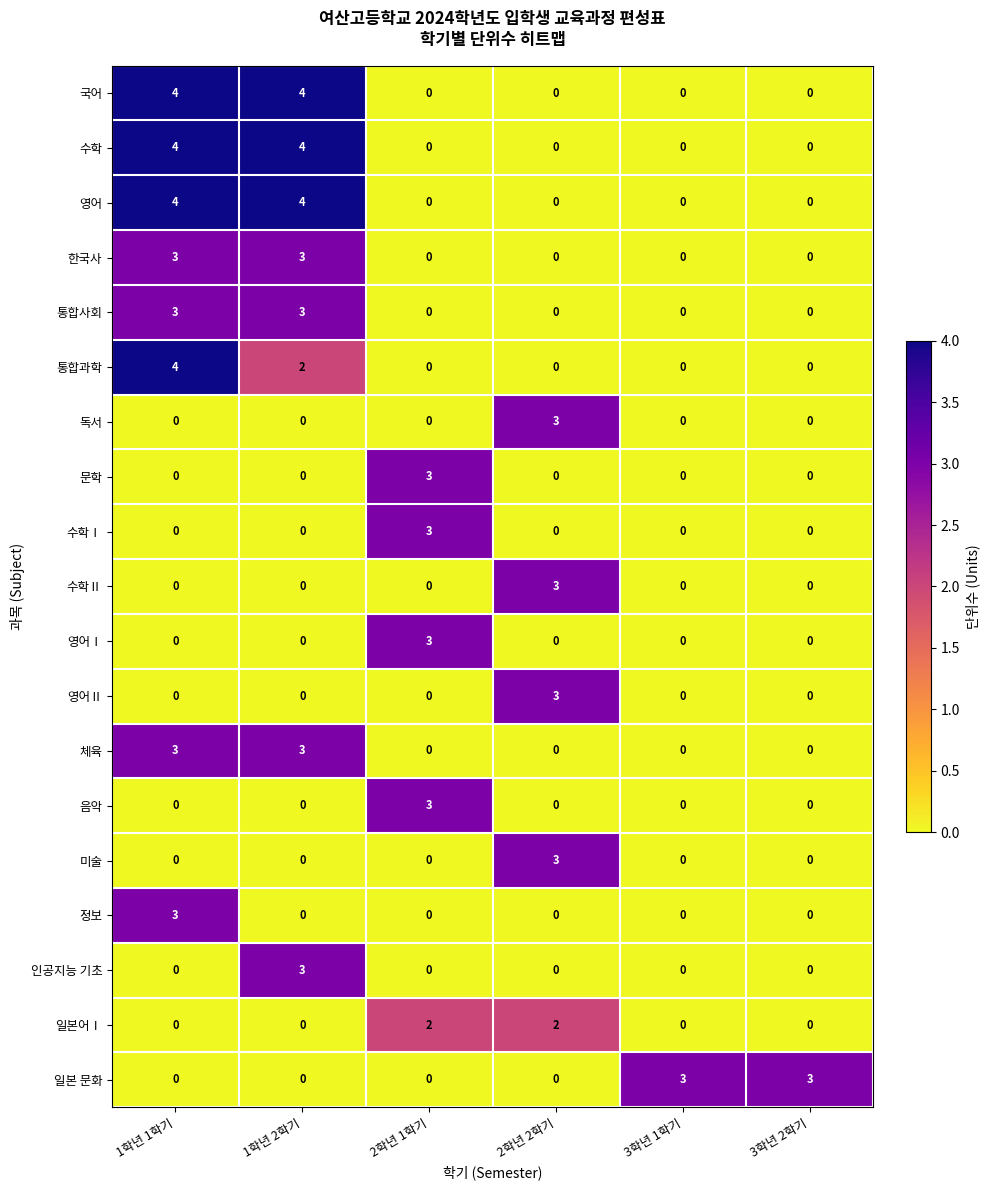

True or false: 음악 has a value of 2 at 1학년 2학기.

False